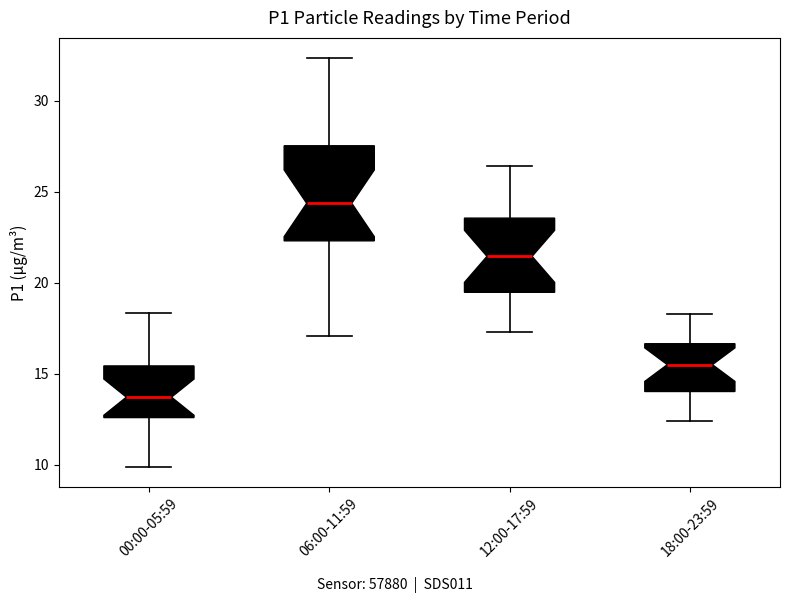

Which box has the lowest median line?

00:00-05:59